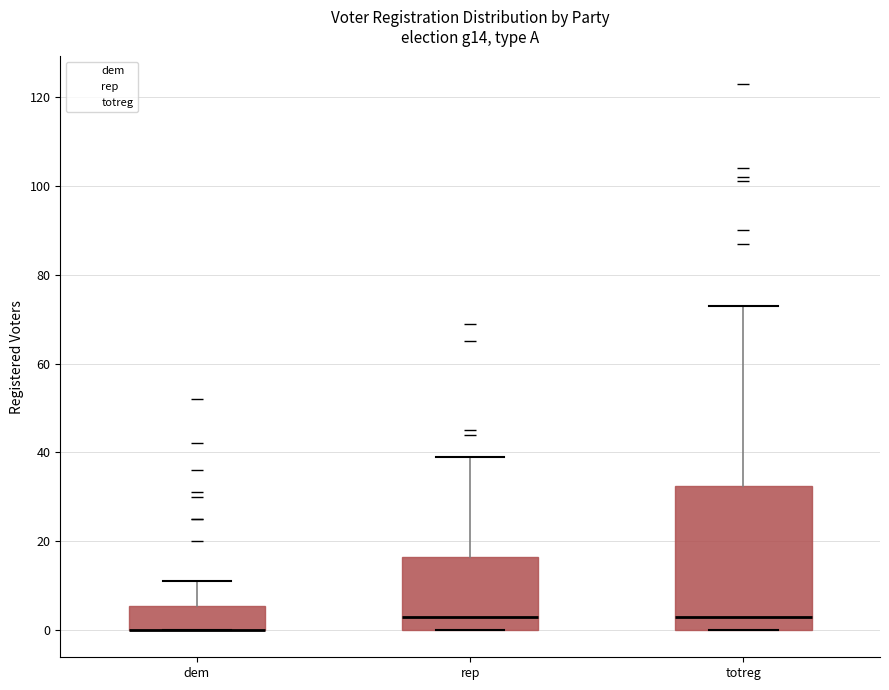

Reading left to right, transcribe this box plot: for each box, give where its median line is, the range the box spans, and where its two whiskers end, as read against the y-axis. The values are not printed on the chart, so give them approximately, as read against the axis.

dem: median 0 (drawn on the box's lower edge), box 0 to 6, whiskers 0 to 12
rep: median 4, box 0 to 16, whiskers 0 to 40
totreg: median 4, box 0 to 32, whiskers 0 to 74